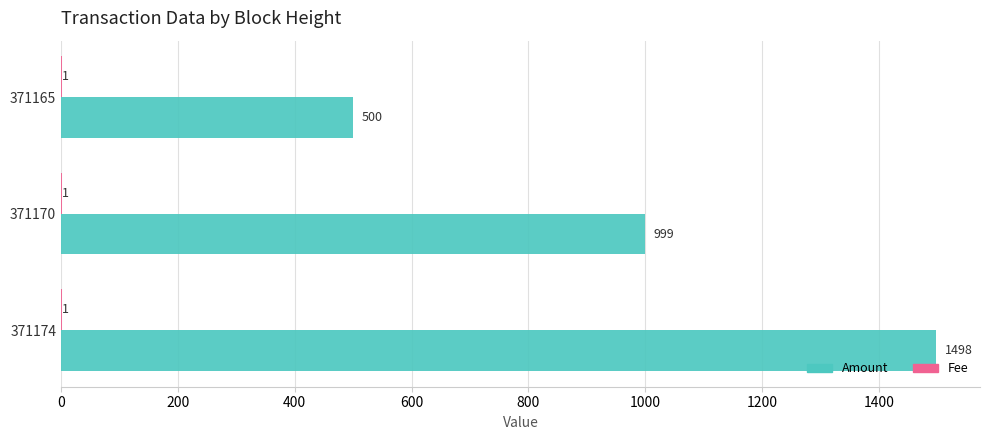

What is the sum of all Amount values?

2997